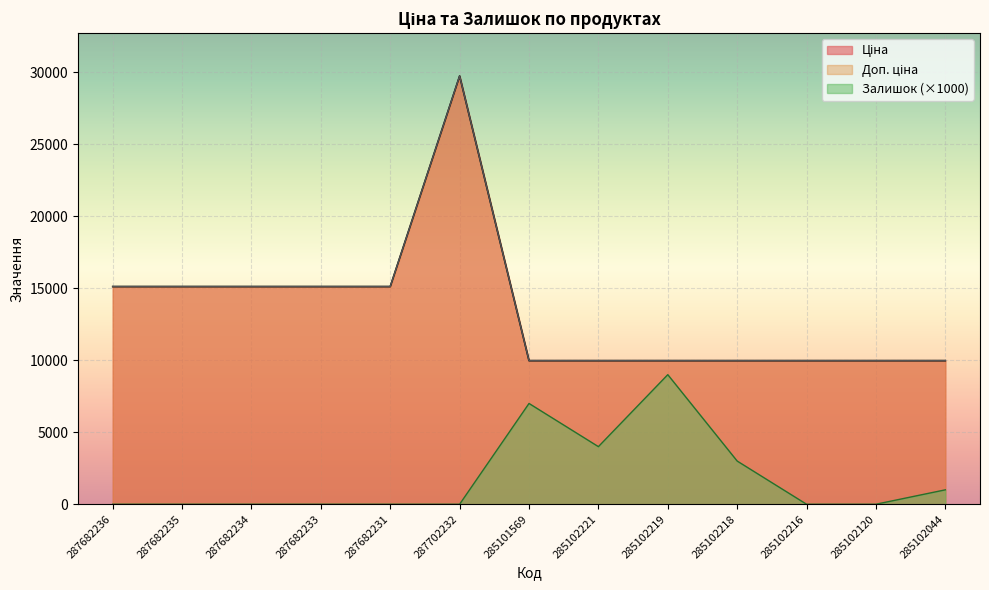

How many categories are shown in the chart?

13